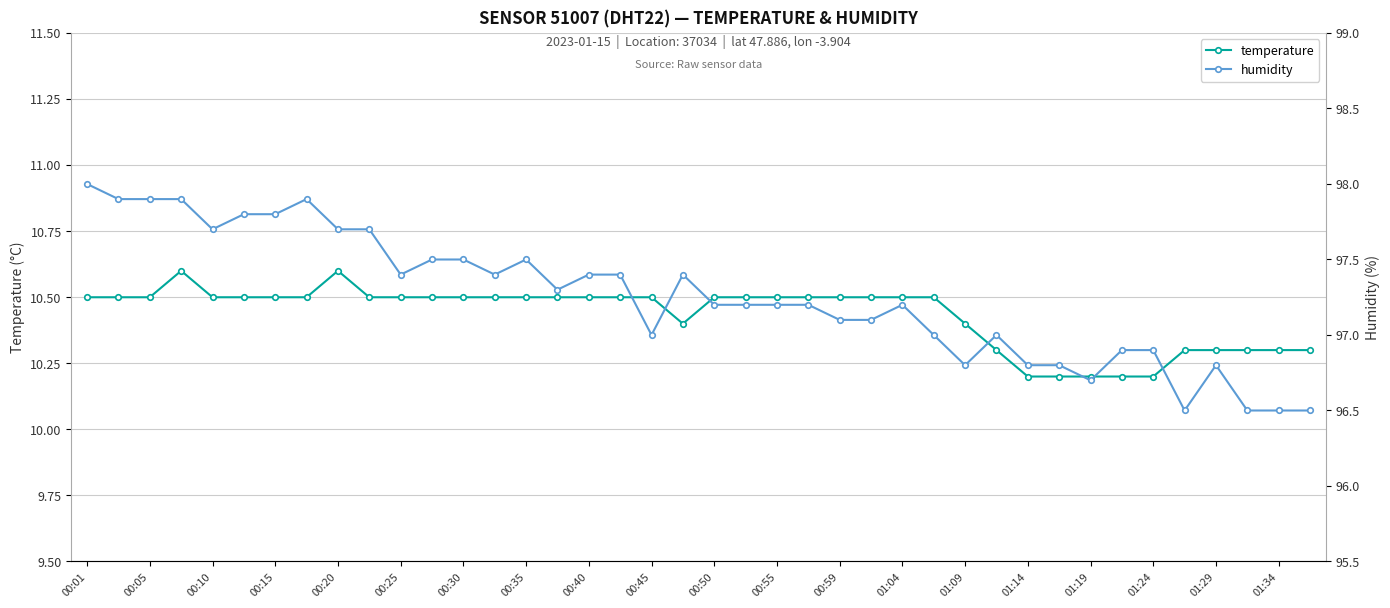

Is it true that temperature equals 10.2 at 01:19?

True